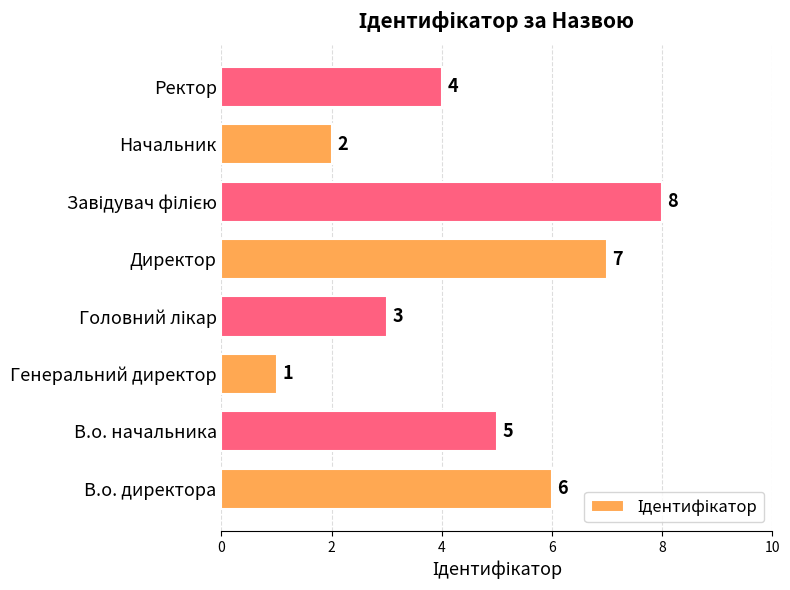

What is the sum of the values at В.о. начальника and Директор?

12